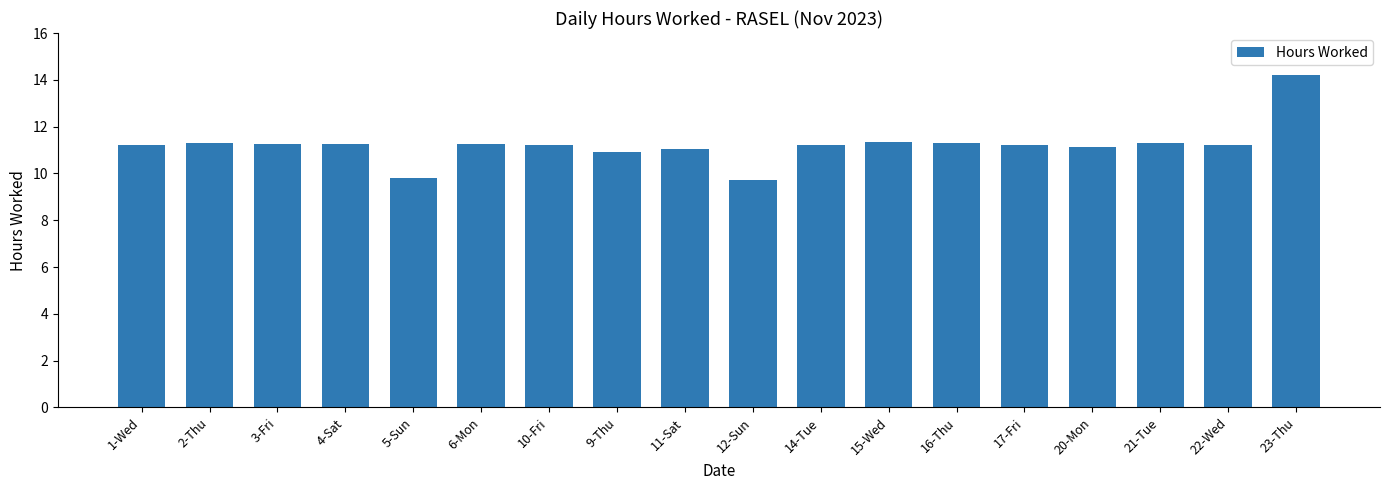

What is the difference between the values at 17-Fri and 2-Thu?

0.1